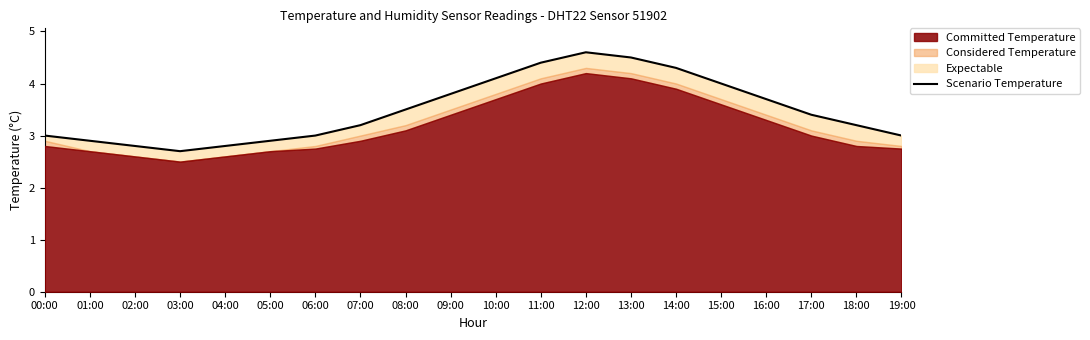

How many categories are shown in the chart?

20